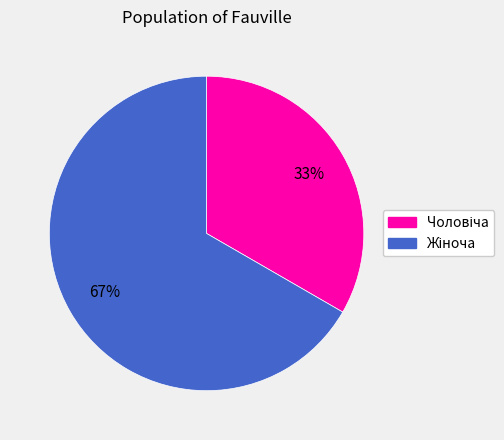

How many slices are in this pie chart?

2